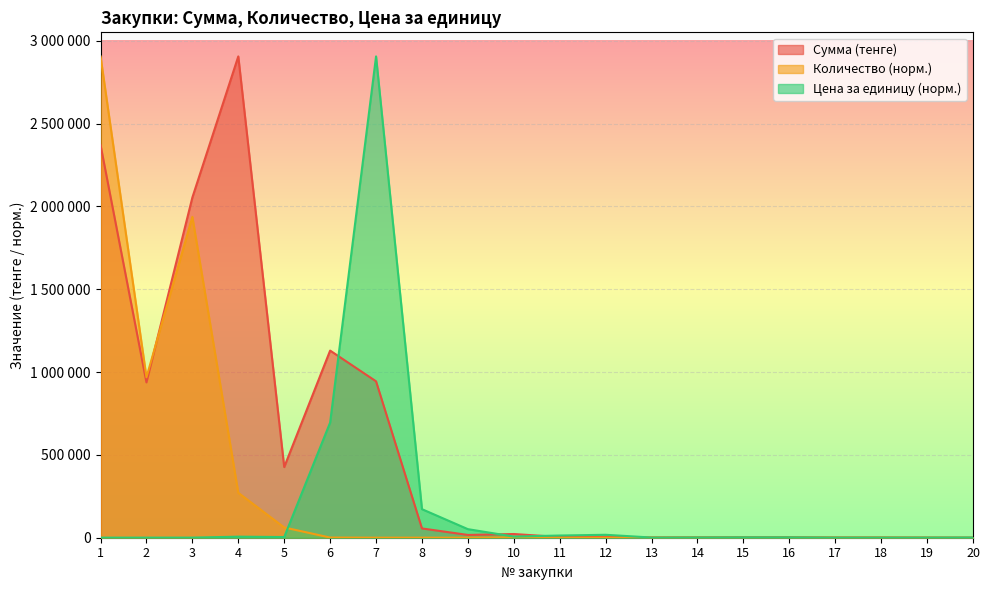

At which label does Цена за единицу first exceed 2412?

4